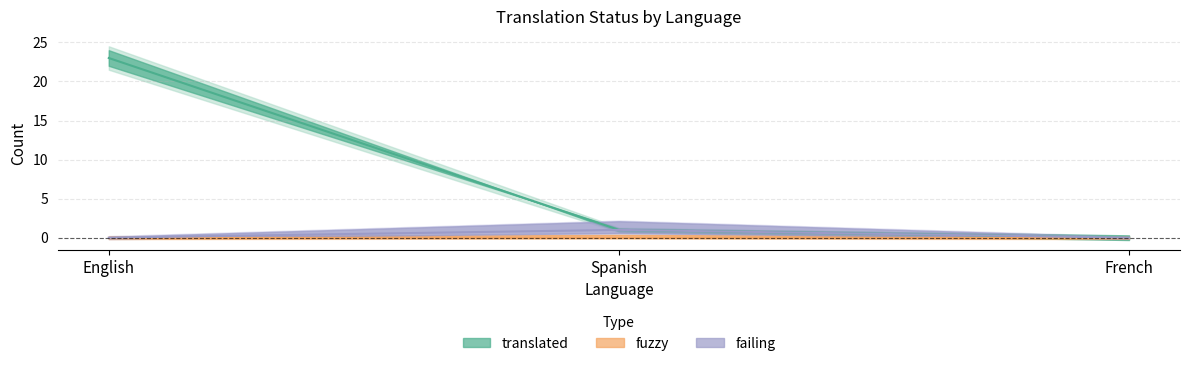

True or false: translated has a value of 10 at English.

False